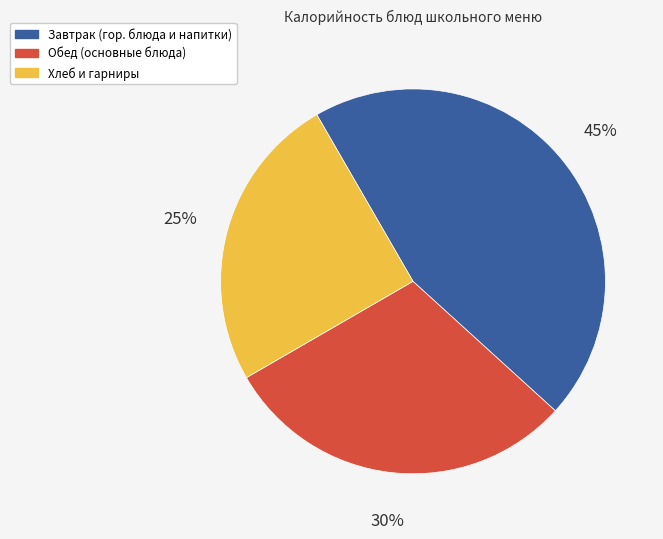

Is there a majority slice in this chart?

No